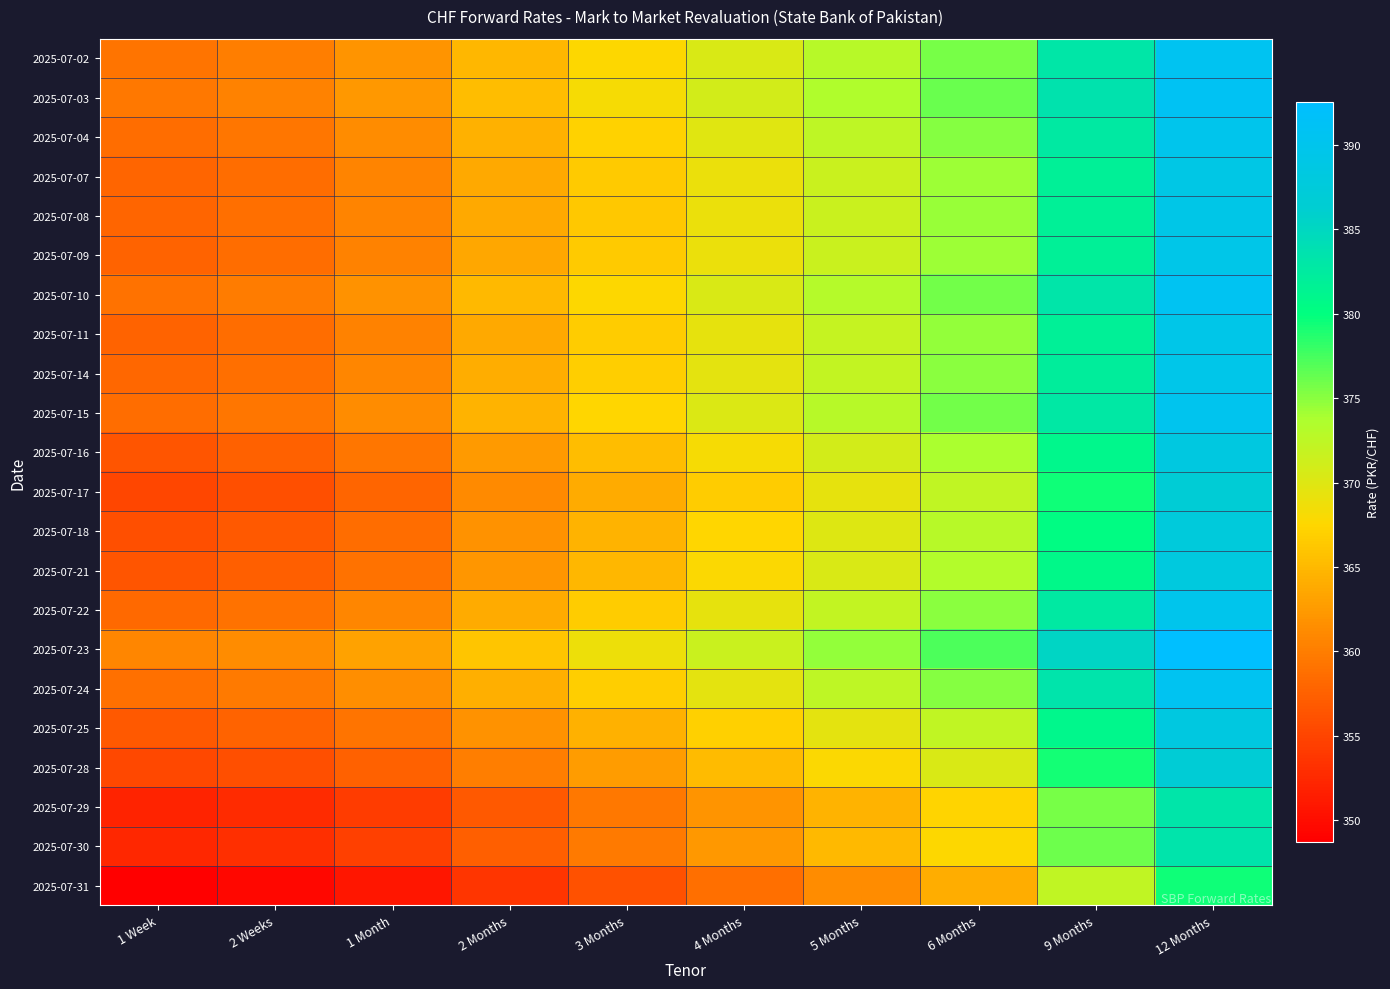

Which label corresponds to the smallest value in the chart?

1 Week